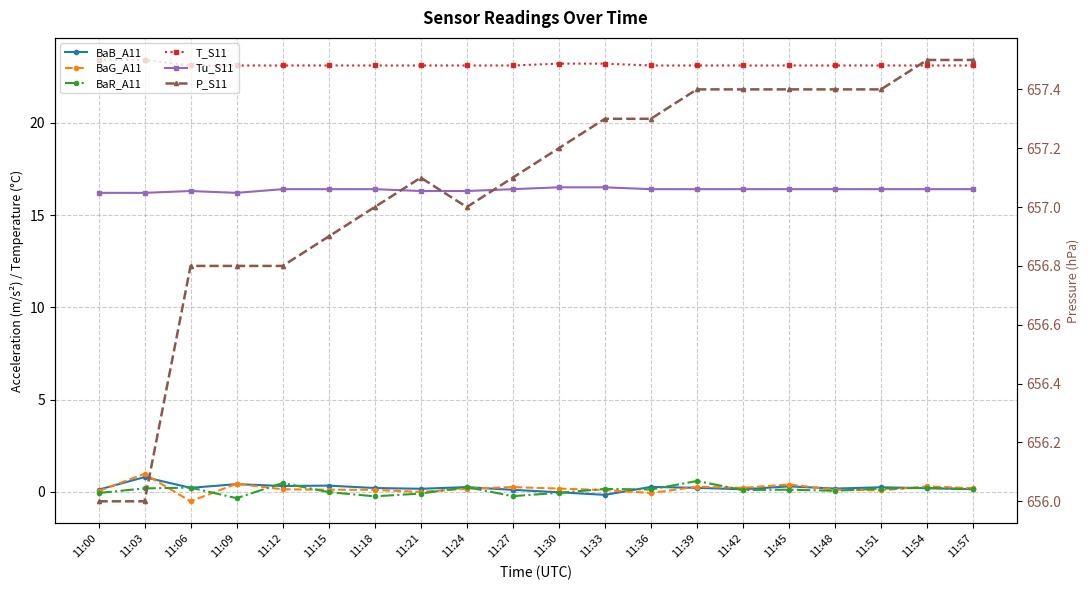

True or false: T_S11 has more than 0 interior local peaks.

False